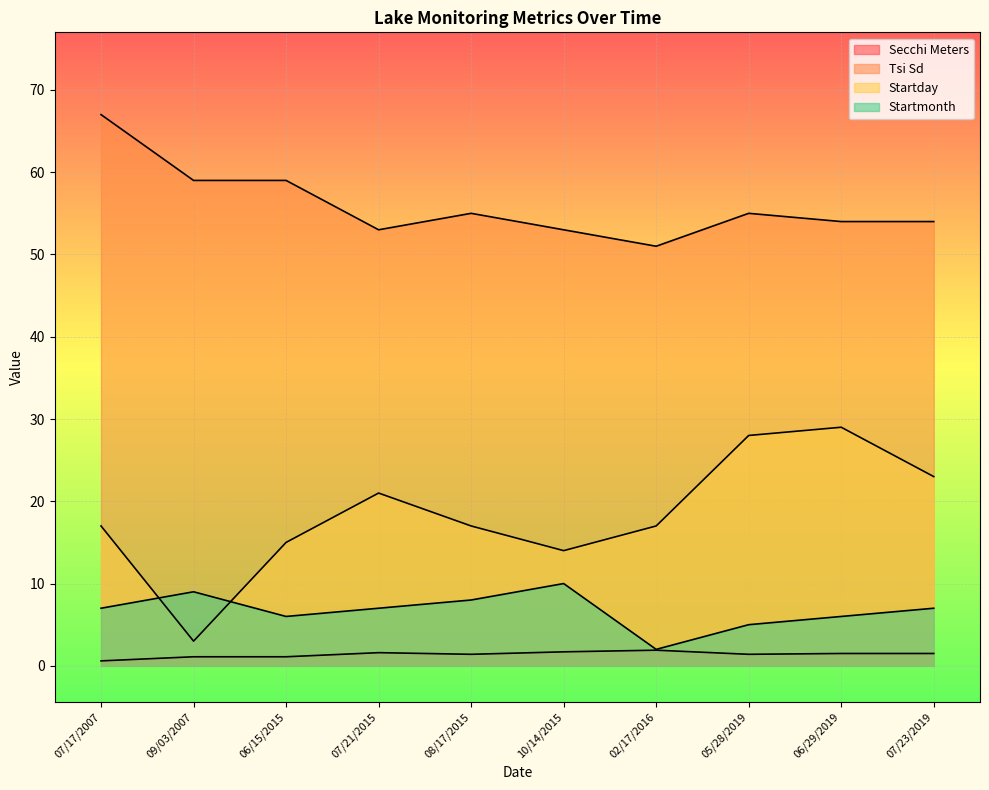

At which category is the sum across all series the highest?

07/17/2007